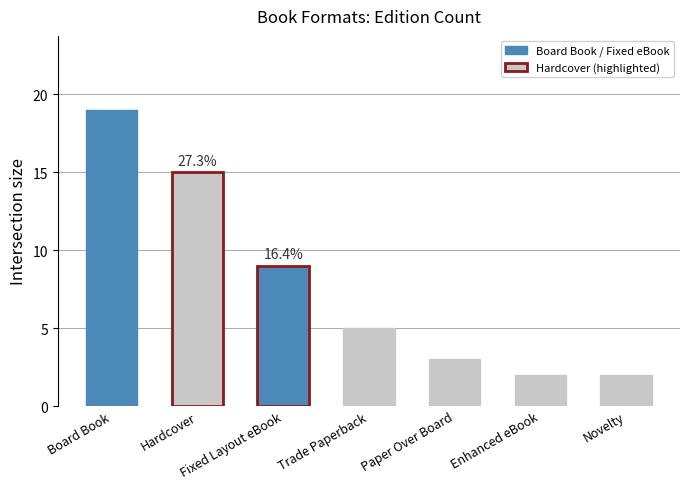

List the labels in order of value, largest first.

Board Book, Hardcover, Fixed Layout eBook, Trade Paperback, Paper Over Board, Enhanced eBook, Novelty